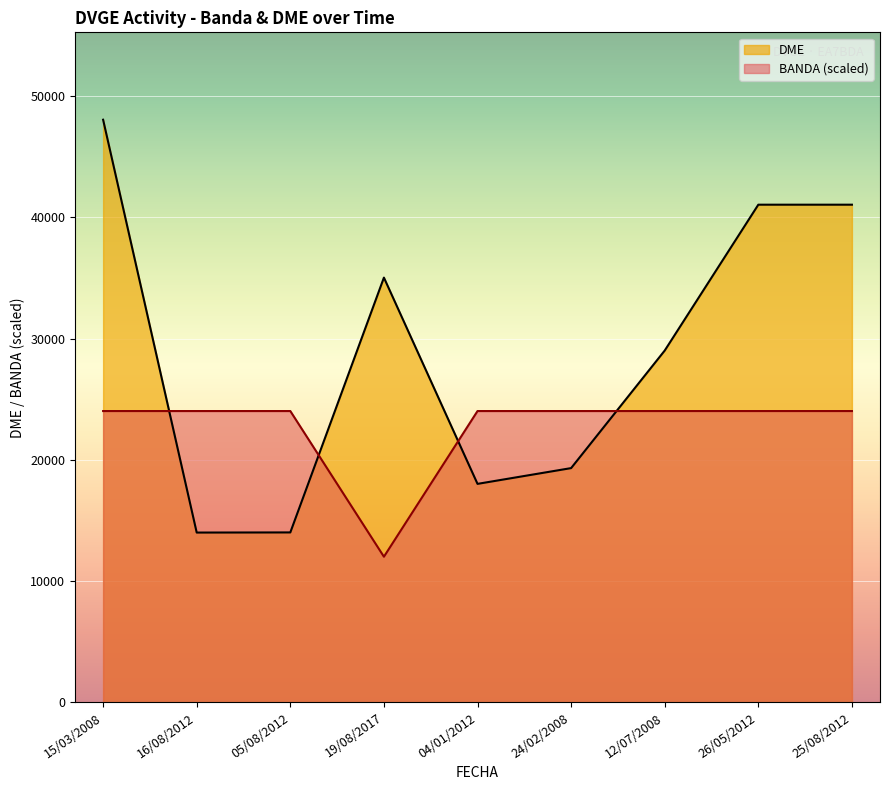

Is it true that DME equals 41039.0 at 25/08/2012?

True